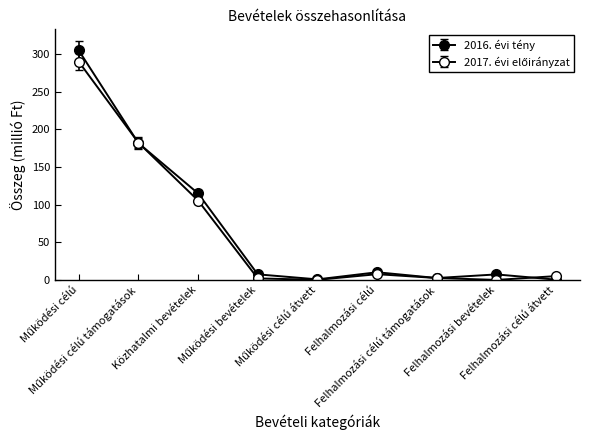

Does the chart have visible grid lines?

No